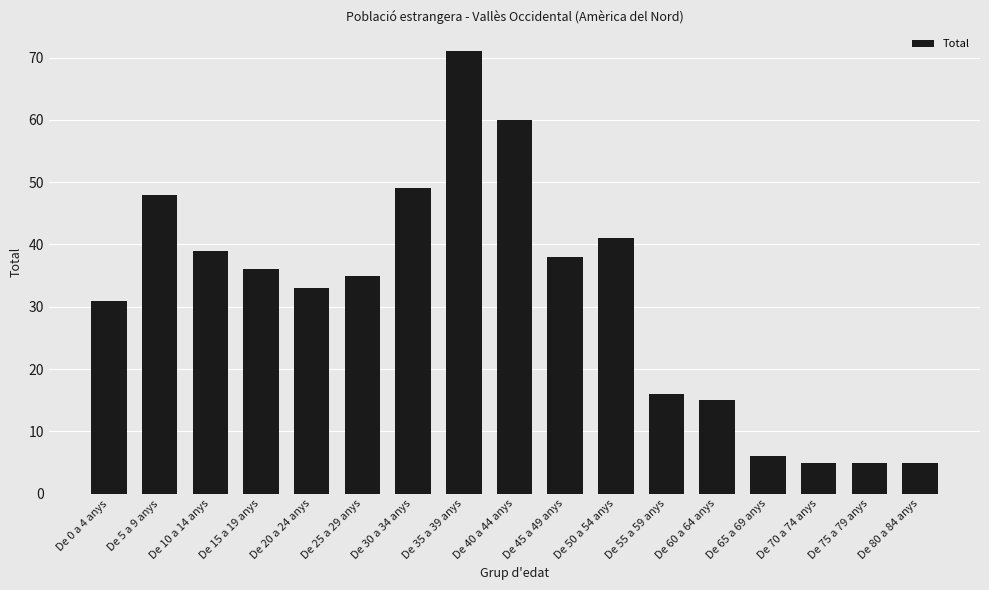

What is the maximum value shown in the chart?

71